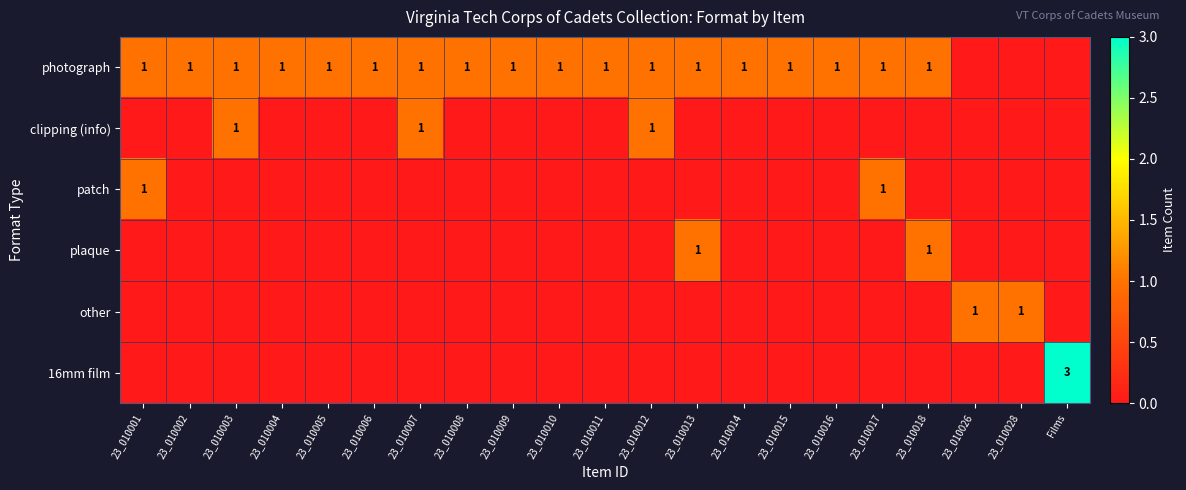

Between 23_010026 and 23_010015, which is larger?

23_010015